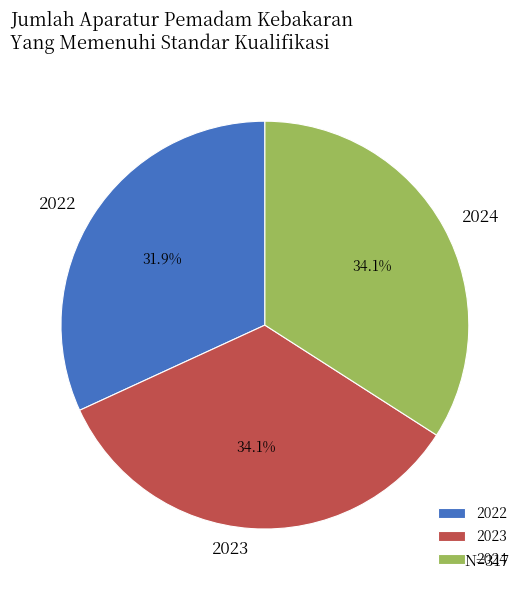

Is it true that 2023 is 34% of the pie?

True